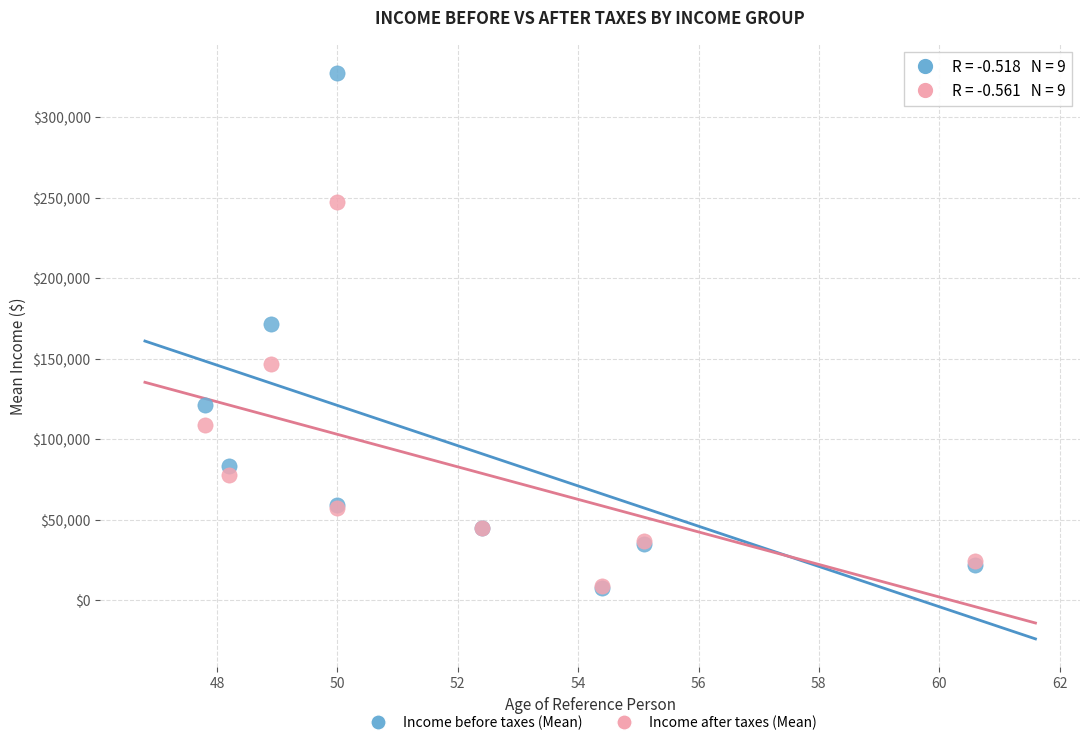

In the Income after taxes (Mean) series, what Y value is closest to 128191?

146568